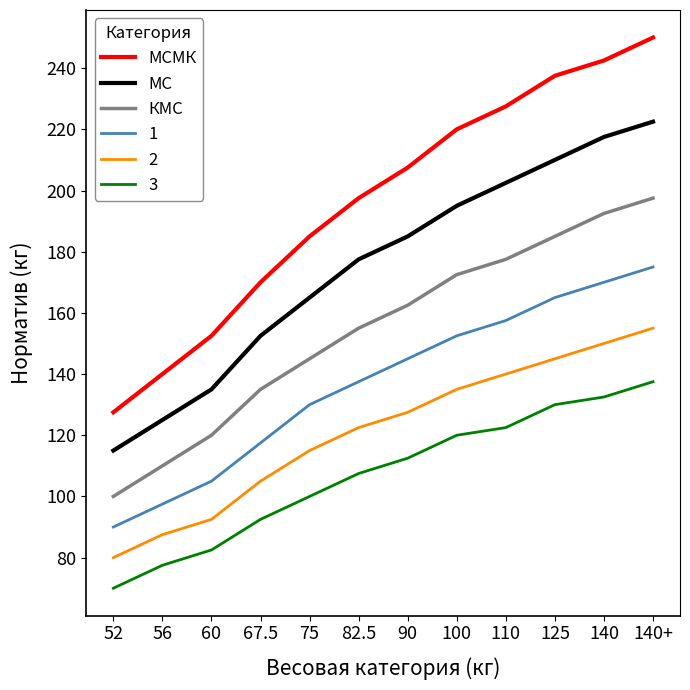

True or false: КМС has more than 2 points higher than both neighbors.

False